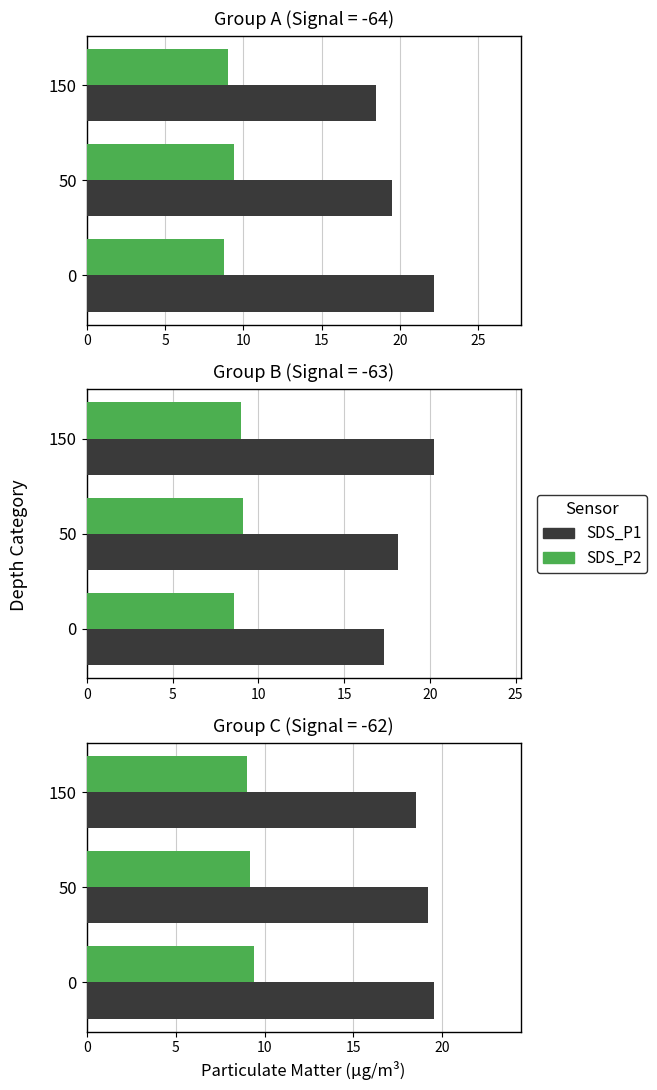

List the series in order of their peak value, highest first.

SDS_P1, SDS_P2